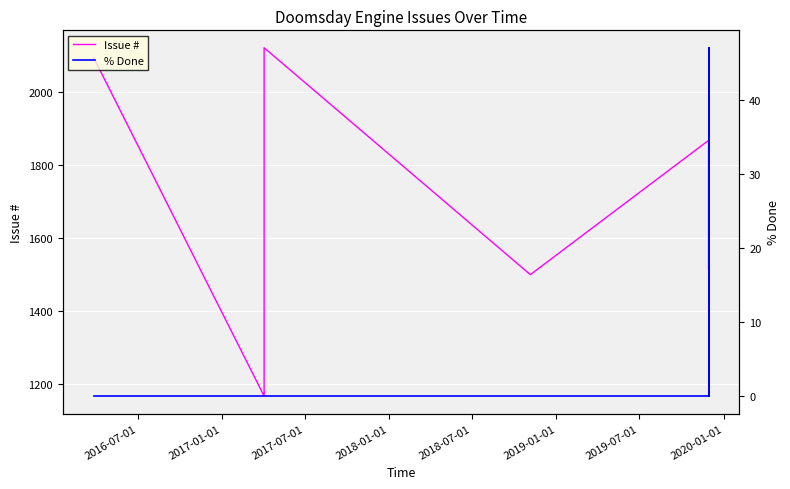

Rank the series at 2018-07-01 from lowest to highest value.

% Done, Issue #